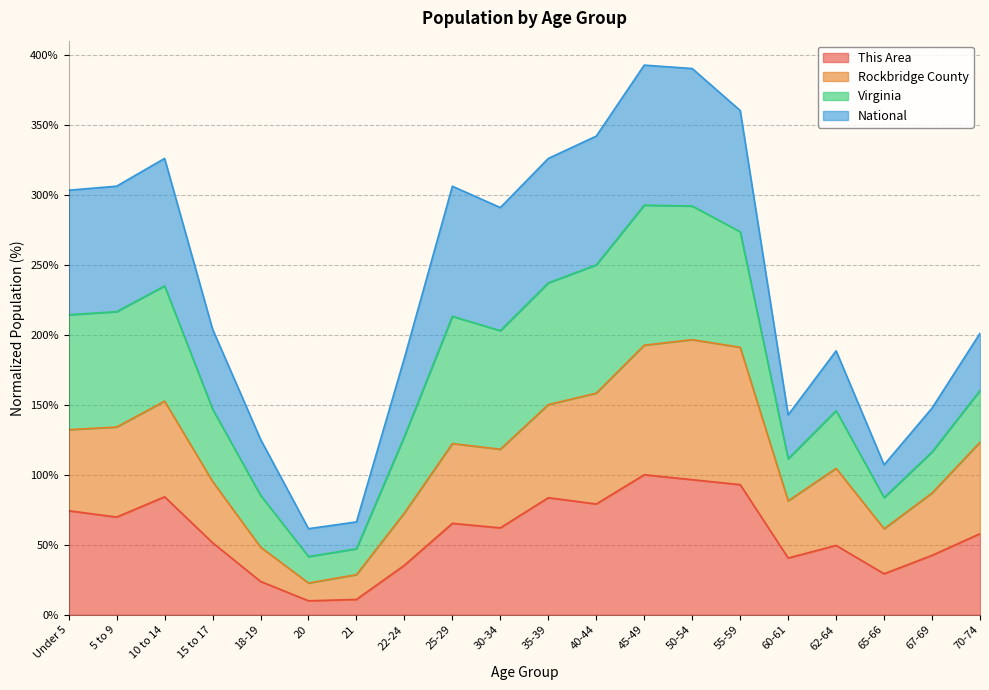

How many interior local peaks does the This Area series have?

5